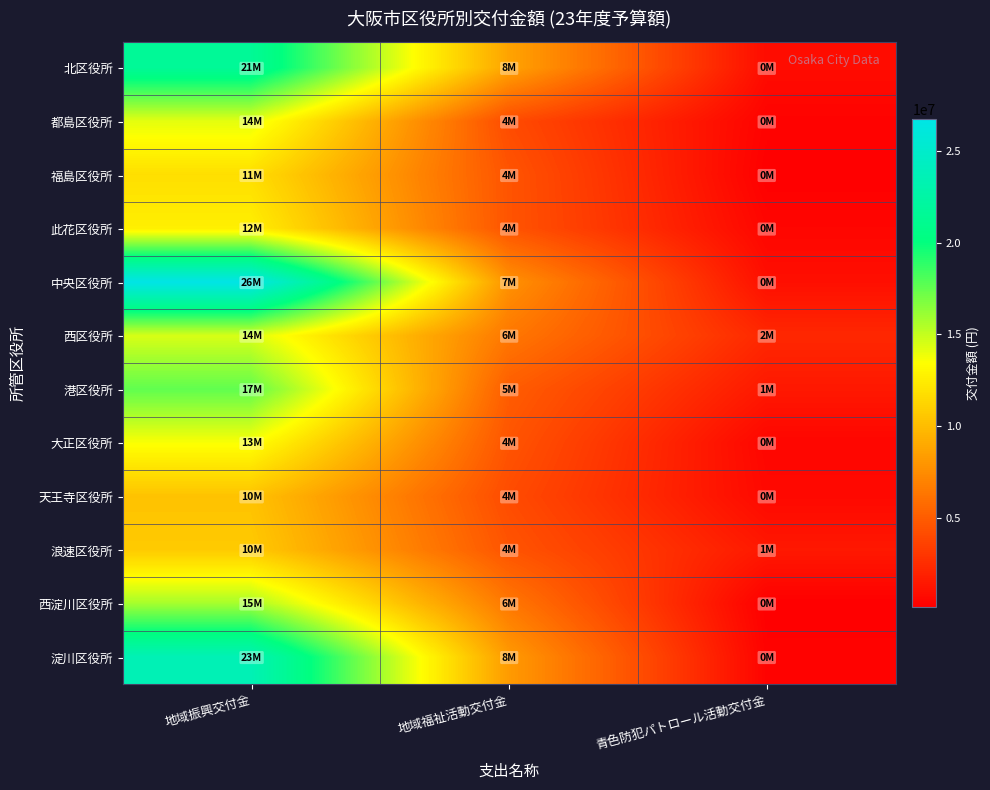

What is the maximum value shown in the chart?

26737000